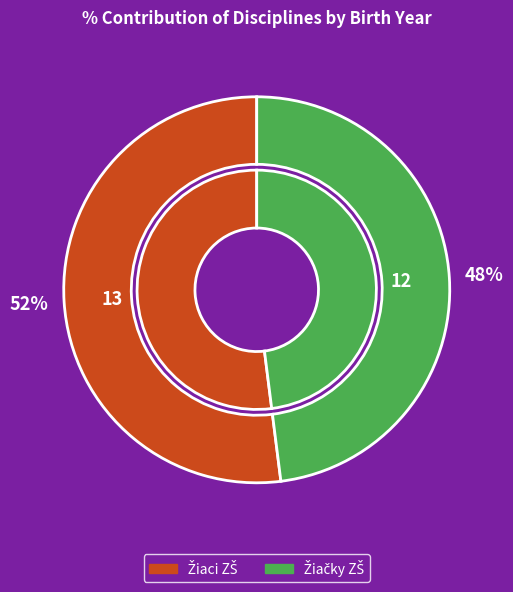

Rank the categories by value from lowest to highest.

diaľka z miesta odrazu - Žiačky ZŠ, diaľka z miesta odrazu - Žiaci ZŠ